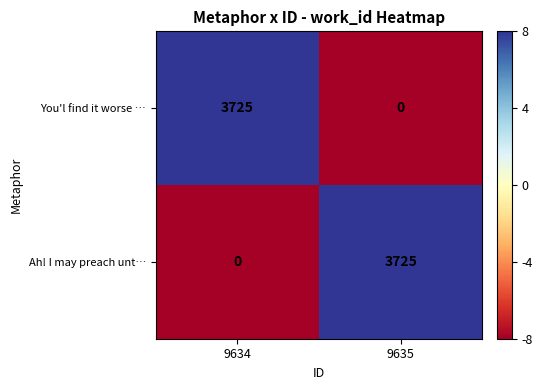

At which label is You'l find it worse … closest to 1862?

9635